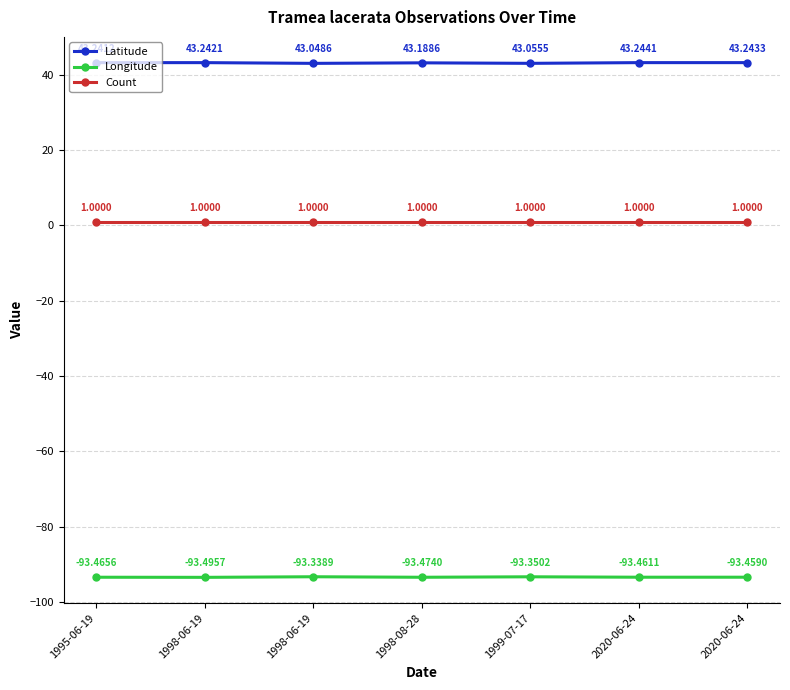

What is the average value of the Latitude series?

43.2